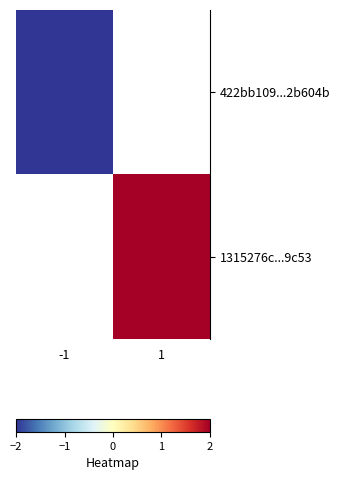

At how many categories does at least one series exceed 0?

1